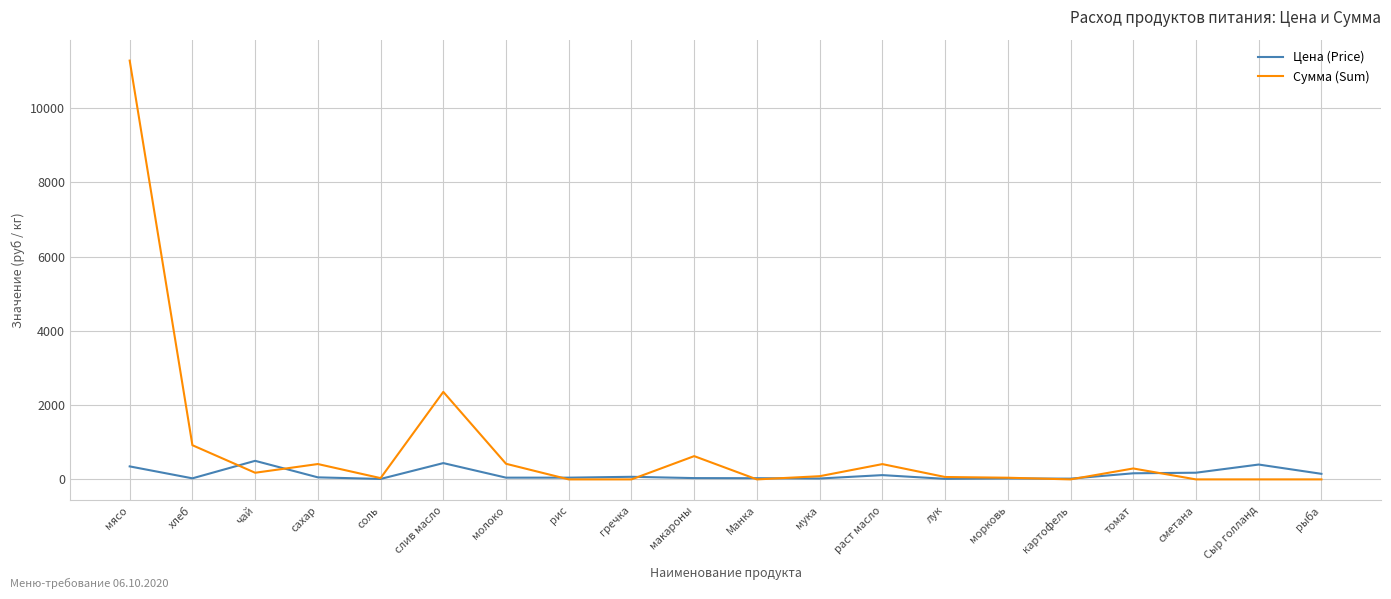

What position from the left is картофель?

16